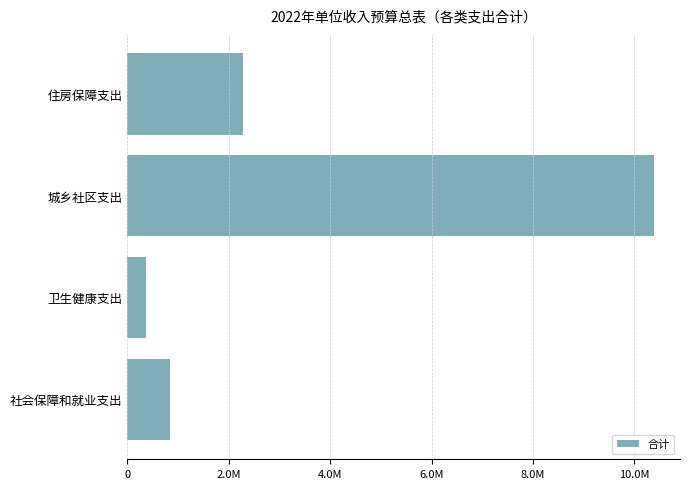

List the labels in order of value, smallest first.

卫生健康支出, 社会保障和就业支出, 住房保障支出, 城乡社区支出